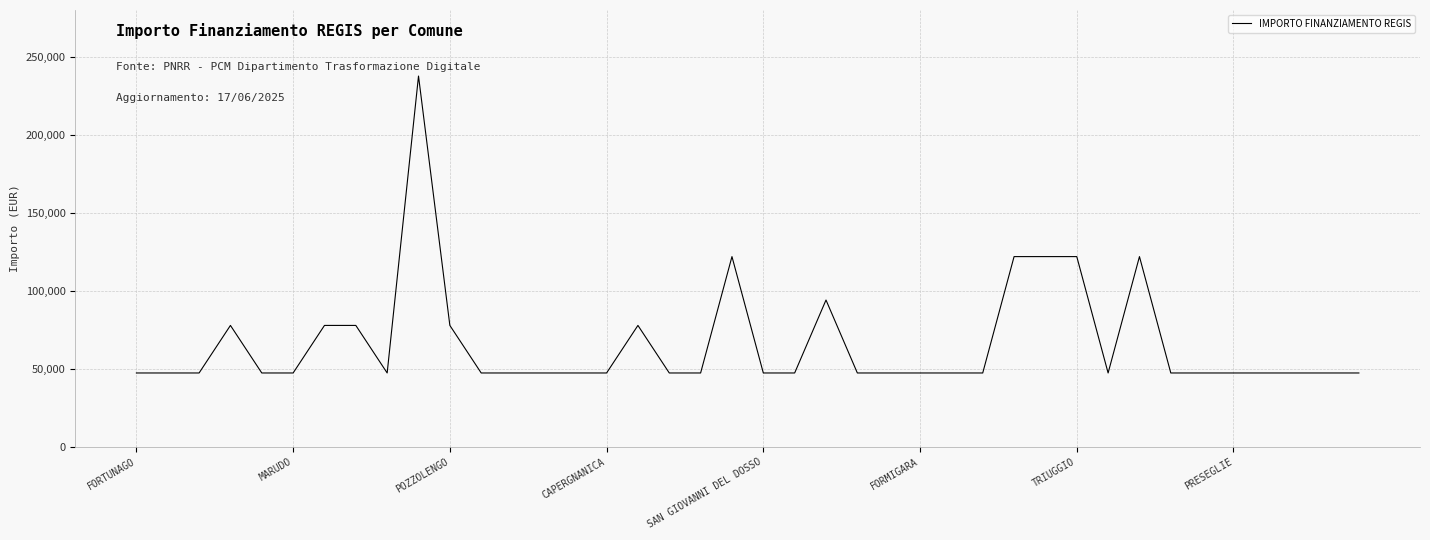

What is the greatest value displayed?

237681